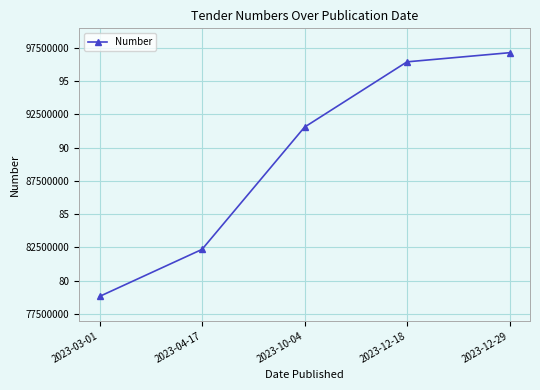

Is this an area chart (filled region under the line)?

No